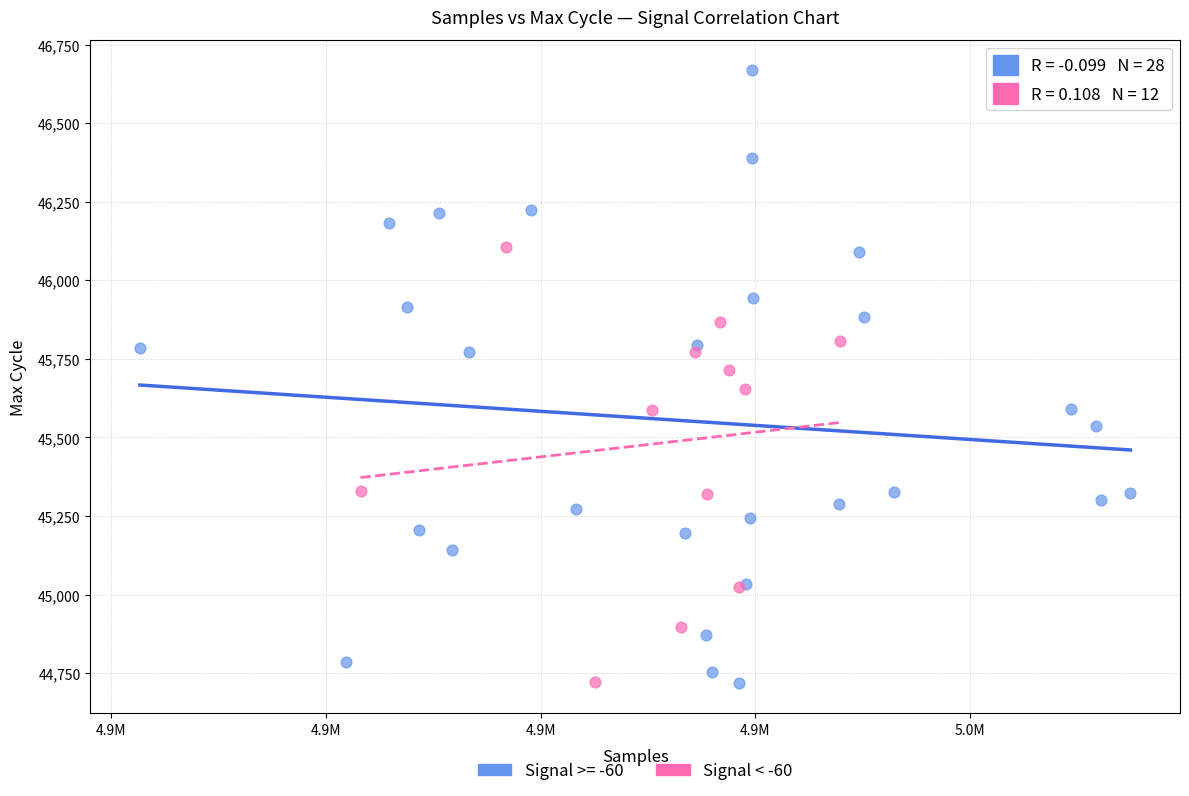

Which series reaches the maximum Y coordinate?

Signal >= -60